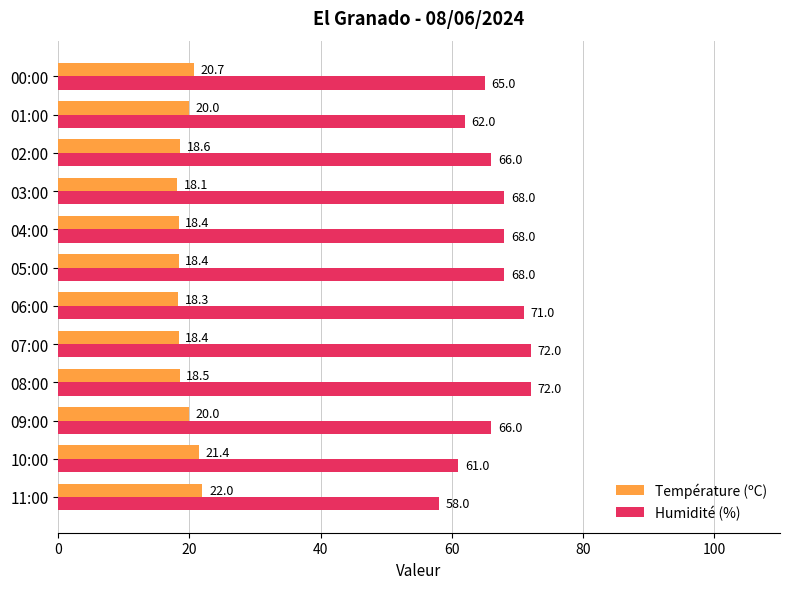

What value does the Température (ºC) series have at 05:00?

18.4